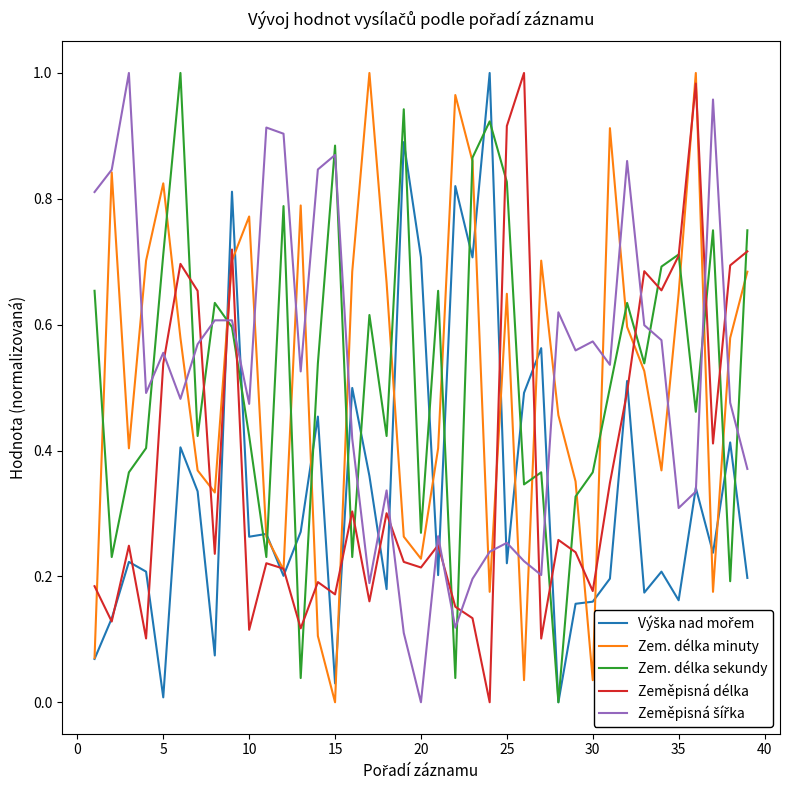

How many lines are shown in the chart?

5